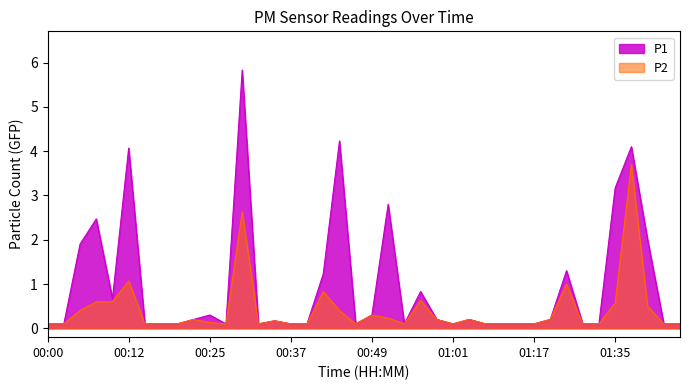

Which series has the largest total across all categories?

P1